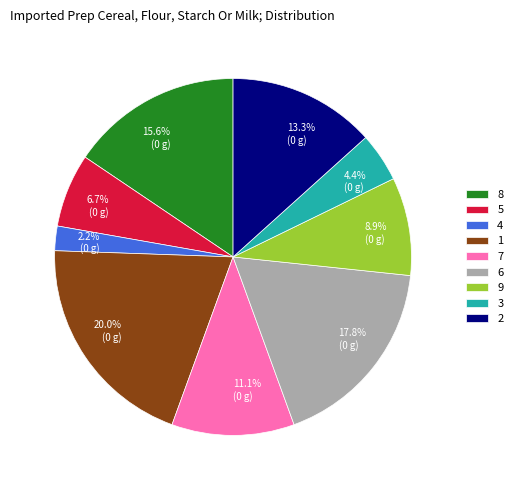

How many segments does this pie chart have?

9